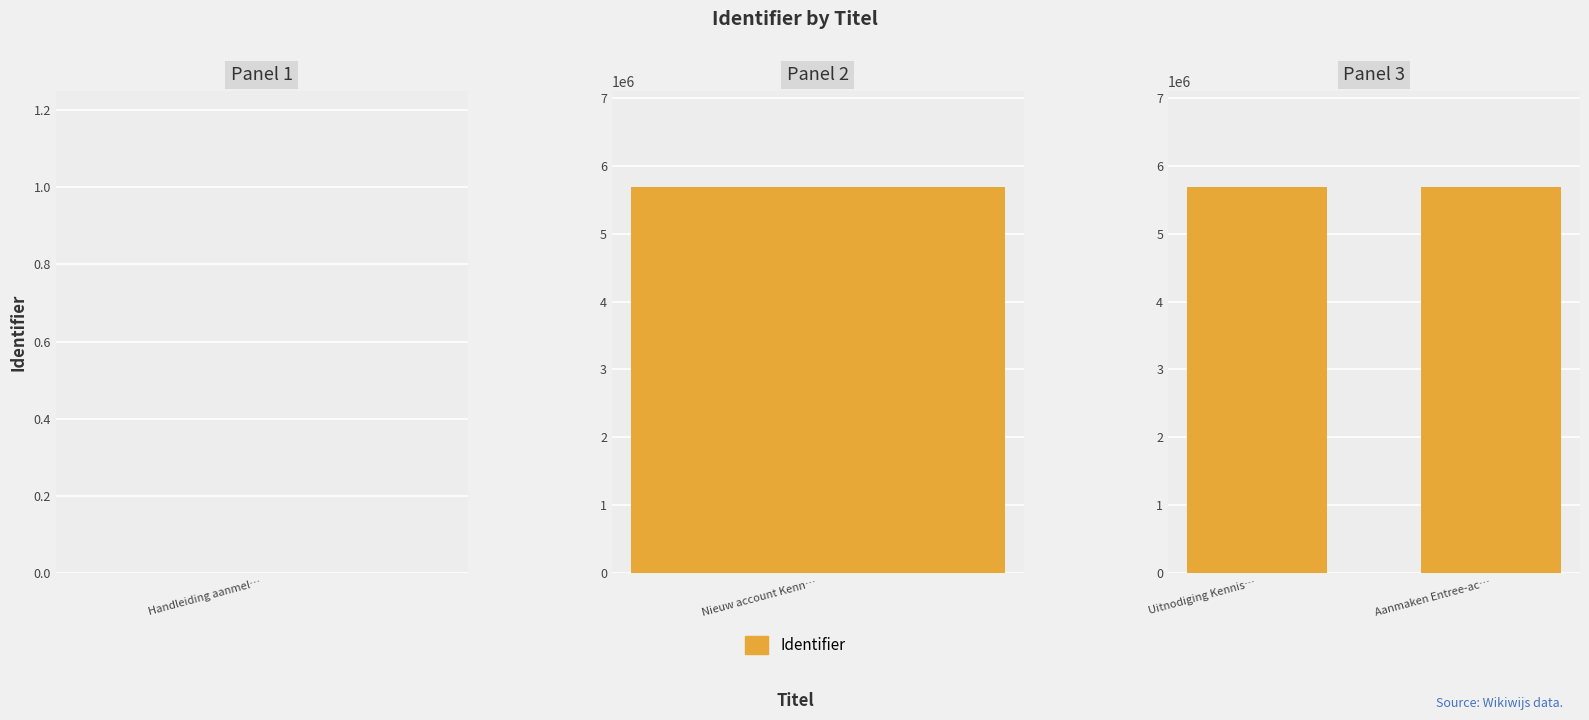

The value at Nieuw account Kennisnetwijzer is 9823102. True or false?

False